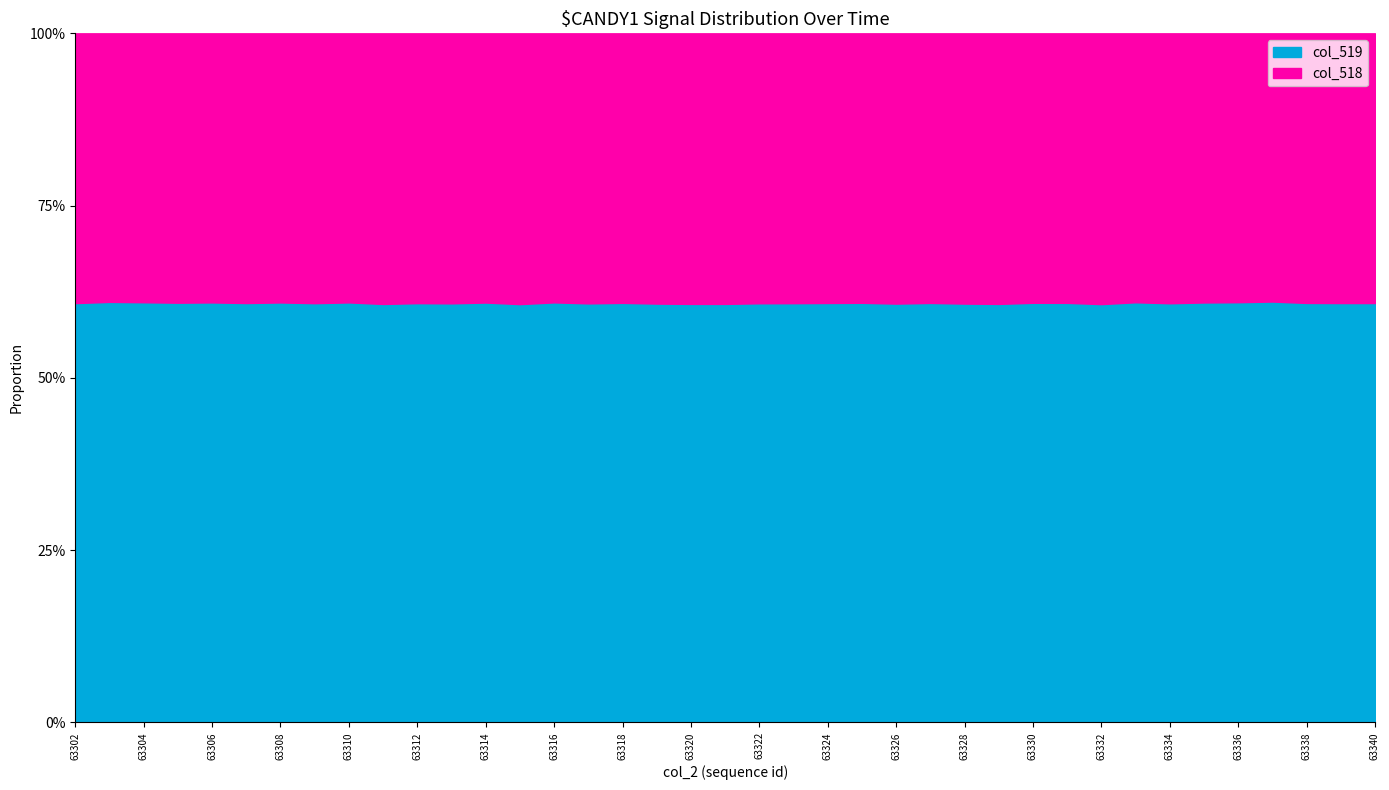

Which series has the widest spread of values?

col_518